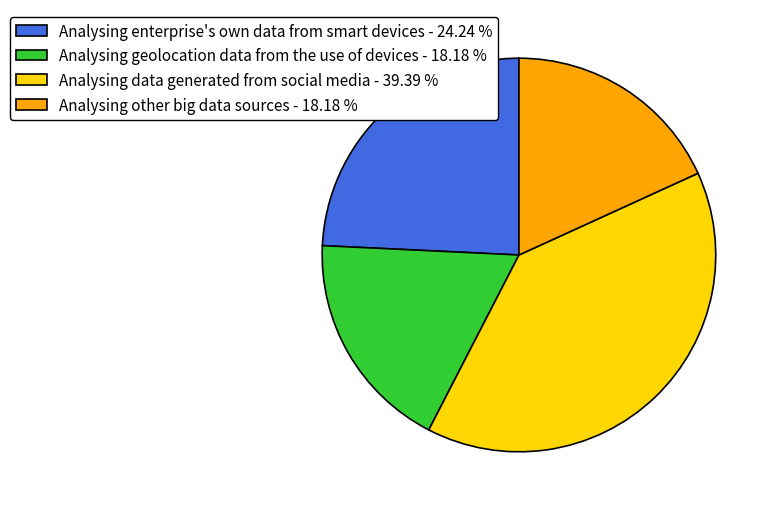

Count the number of slices in the pie.

4